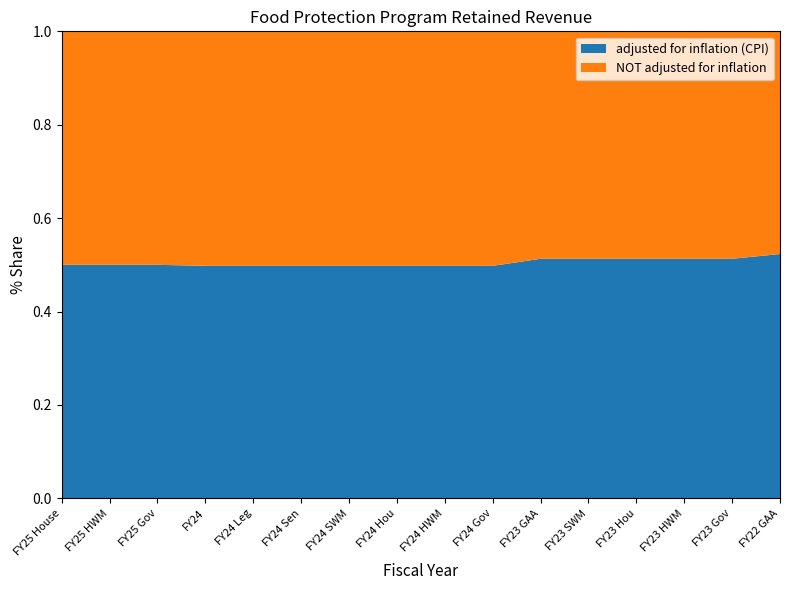

Reading left to right, extract all data points from this chart.

adjusted for inflation (CPI): 162229	162229	162229	160807	160807	160807	160807	160807	160807	160807	170858	170858	170858	170858	170858	177991
NOT adjusted for inflation: 162229	162229	162229	162229	162229	162229	162229	162229	162229	162229	162229	162229	162229	162229	162229	162229